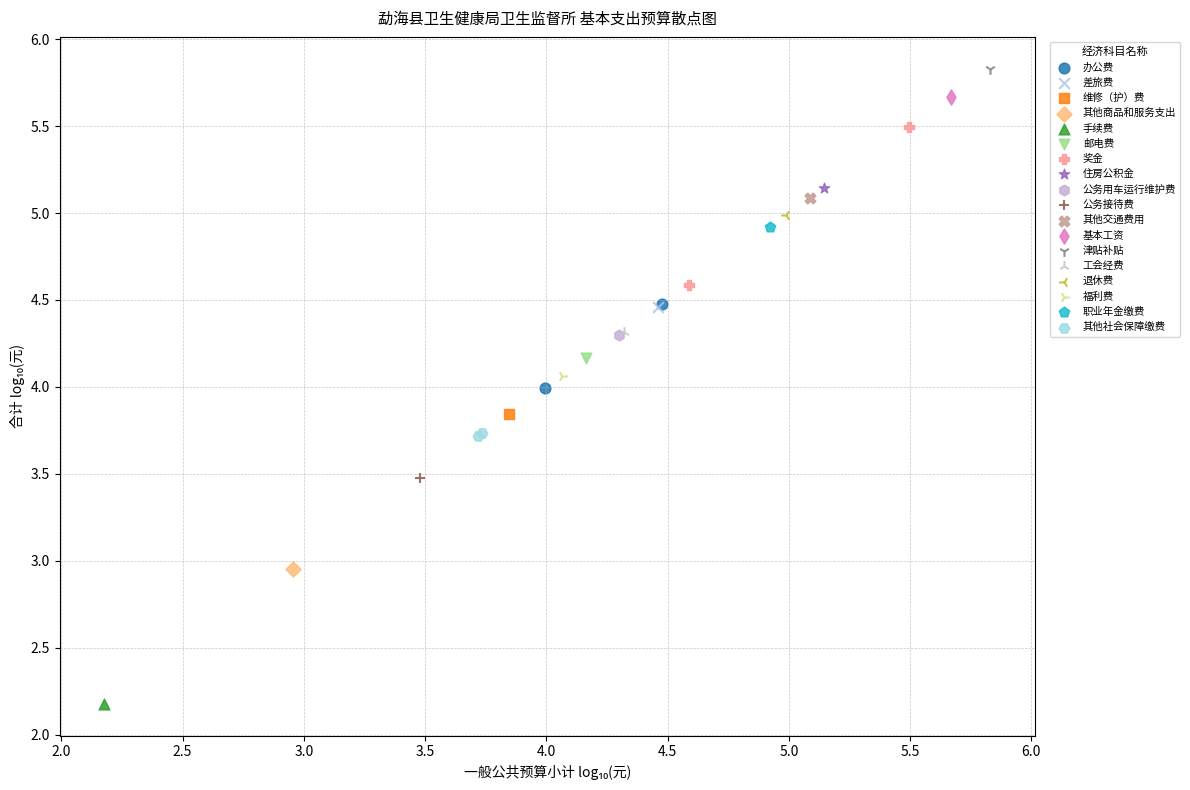

Which series reaches the minimum Y coordinate?

手续费